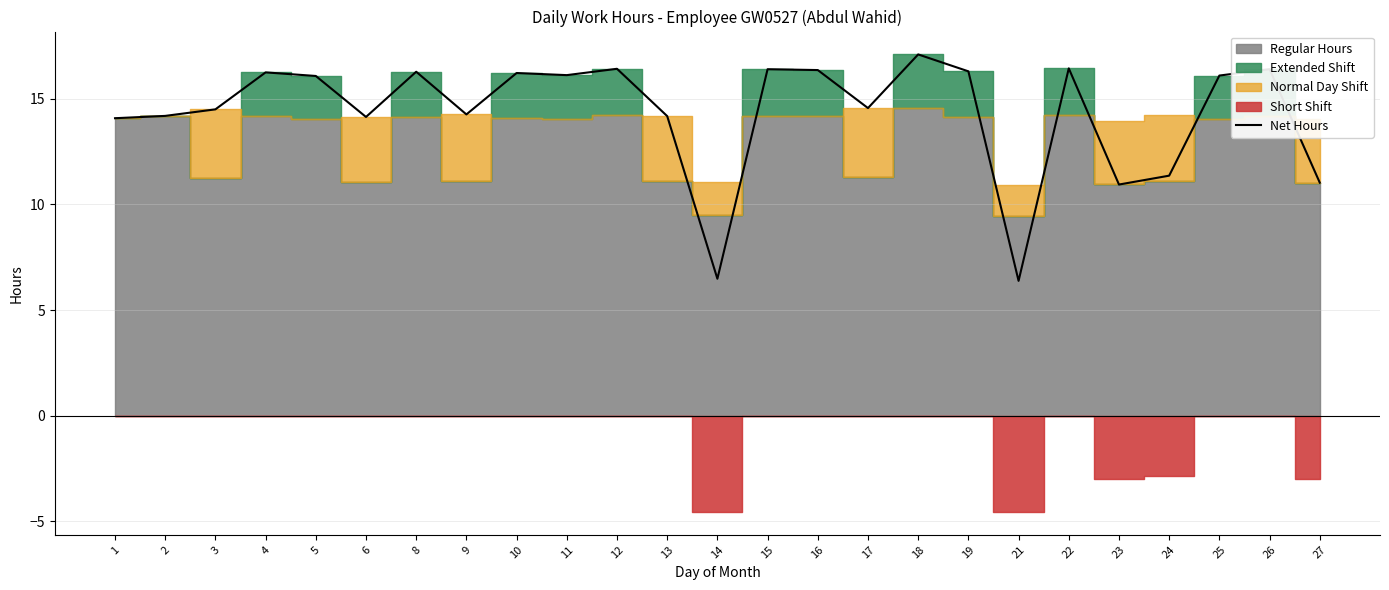

The value at 24 is 6.1. True or false?

False